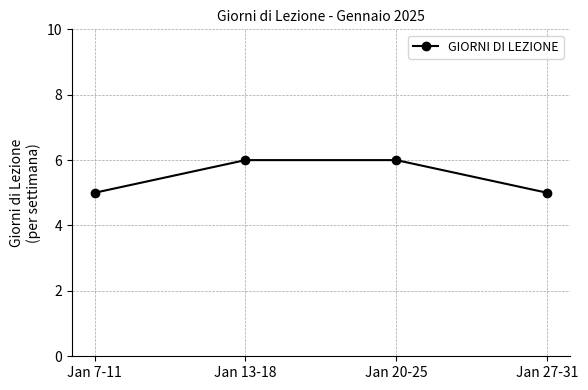

What is the difference between the values at Jan 7-11 and Jan 20-25?

1